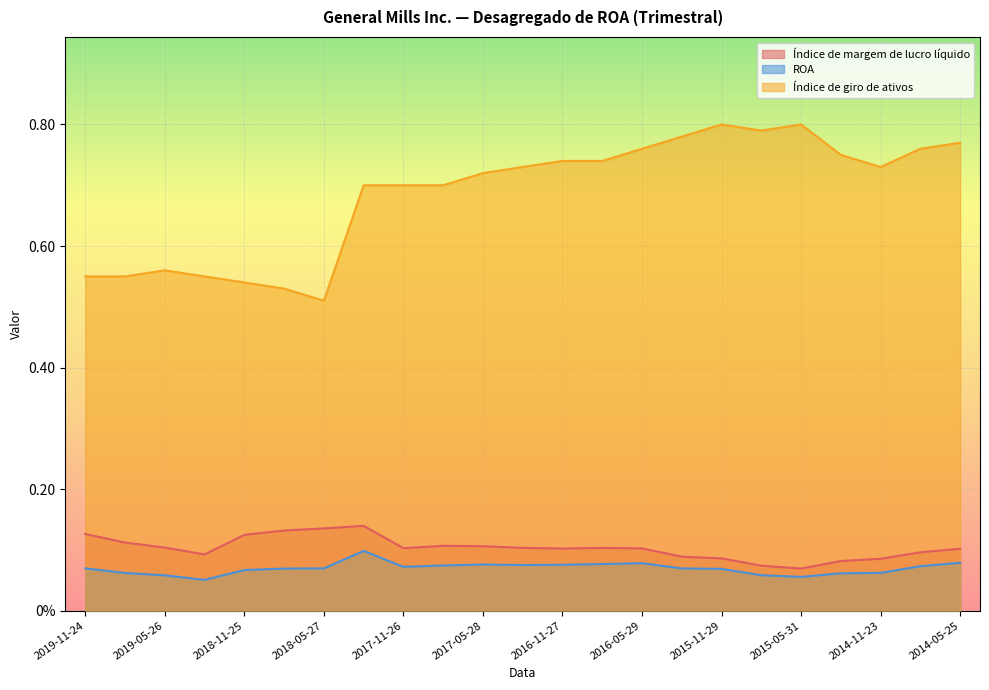

True or false: Índice de margem de lucro líquido and Índice de giro de ativos intersect in this chart.

False